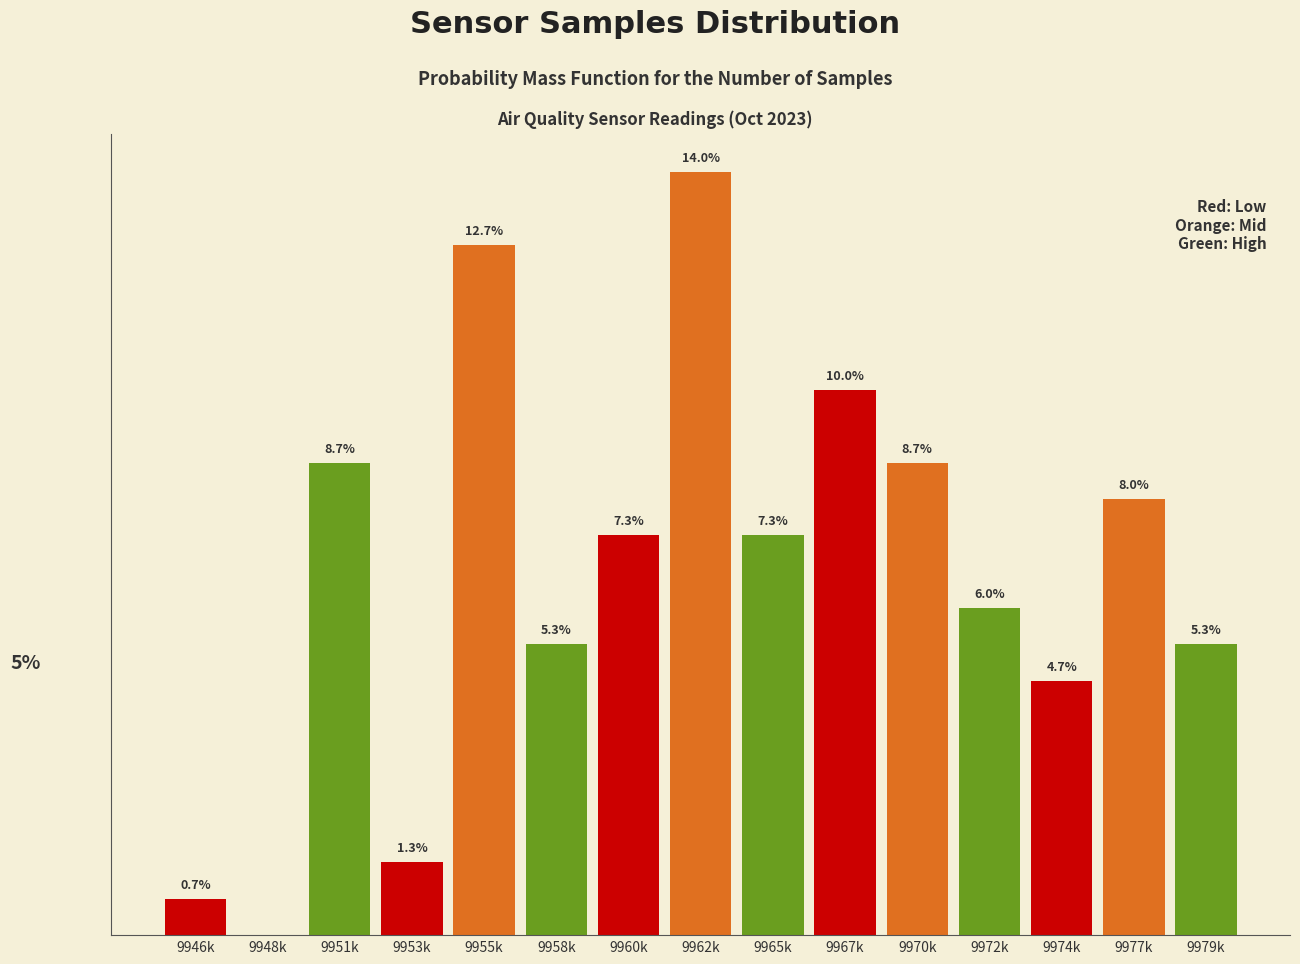

Where does the data first go above 7?

9951k